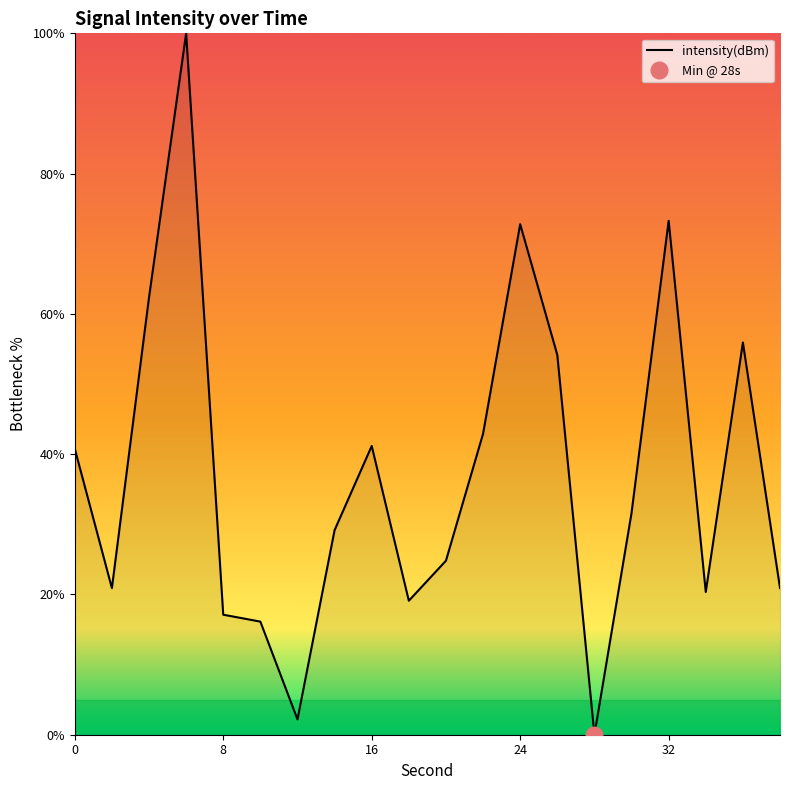

What is the difference between the second highest and second lowest values?

71.1